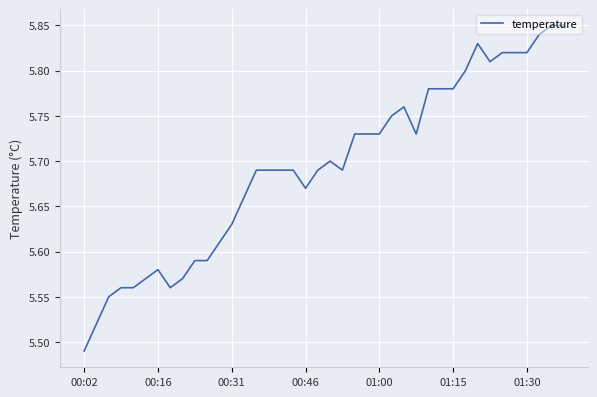

What is the difference between the maximum and minimum values?

0.4